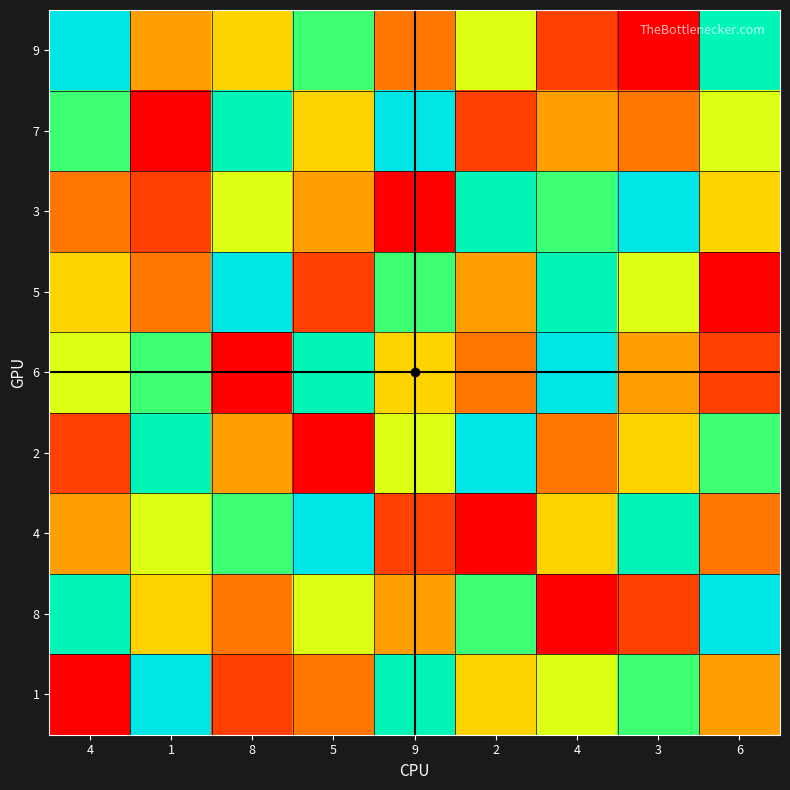

What is the greatest value displayed?

9